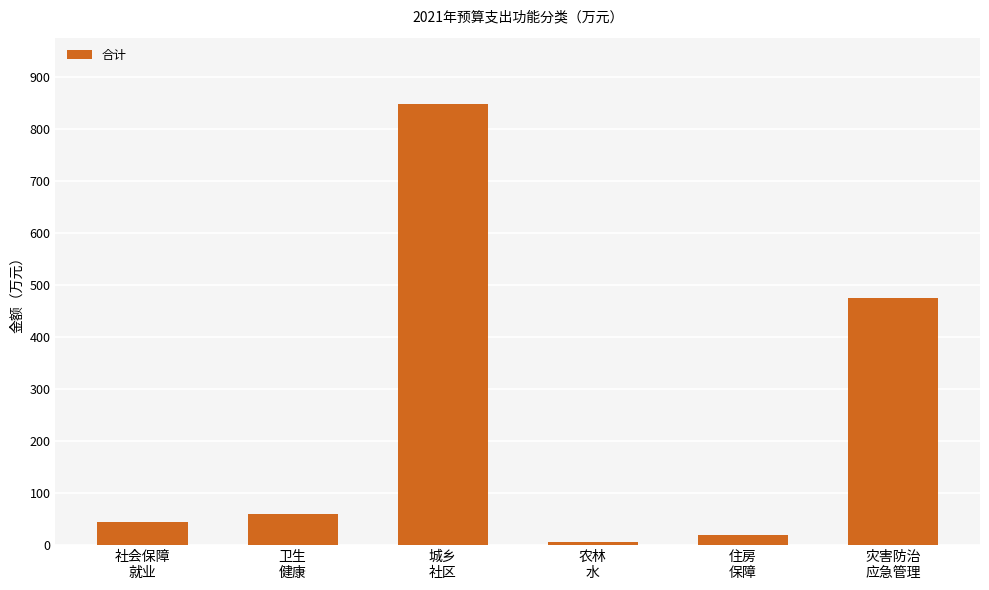

How many data points does each series have?

6